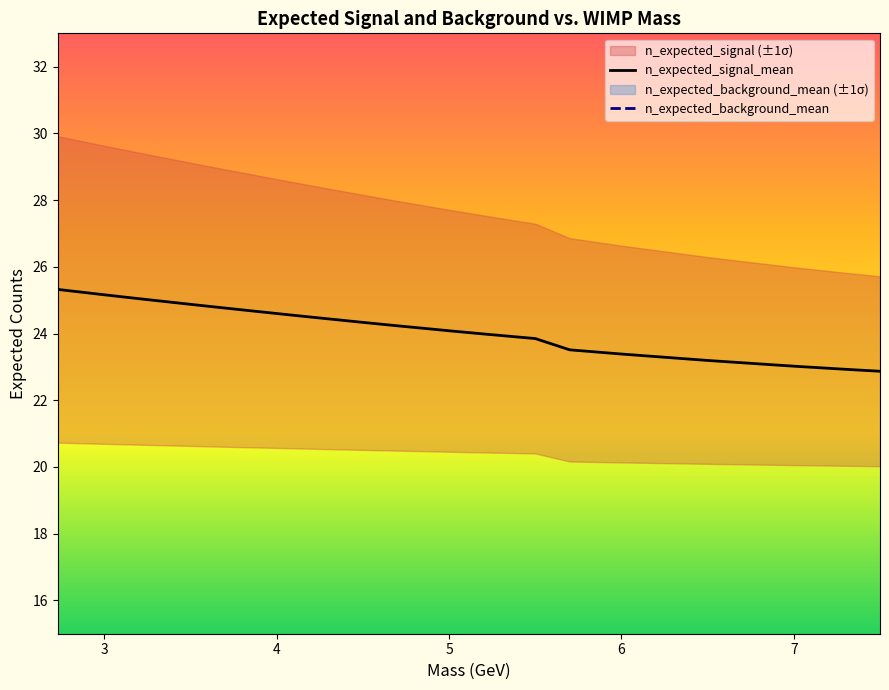

True or false: n_expected_signal_mean has a value of 23.0 at 7.

True